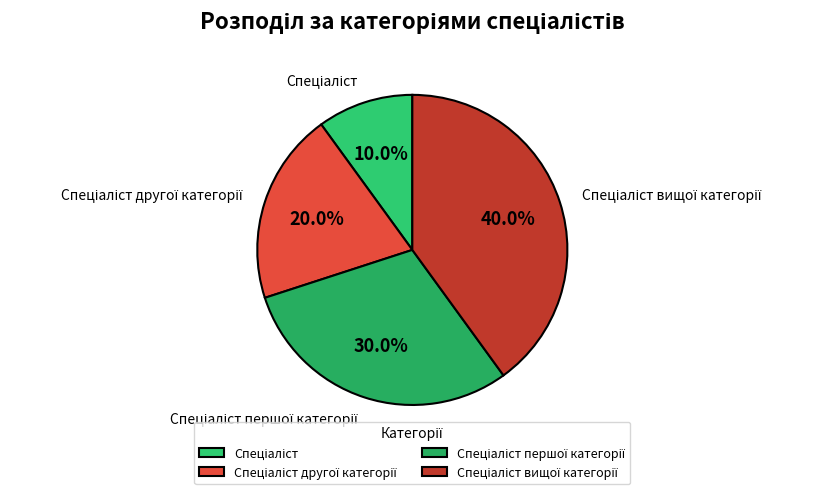

Does any single category account for the majority?

No